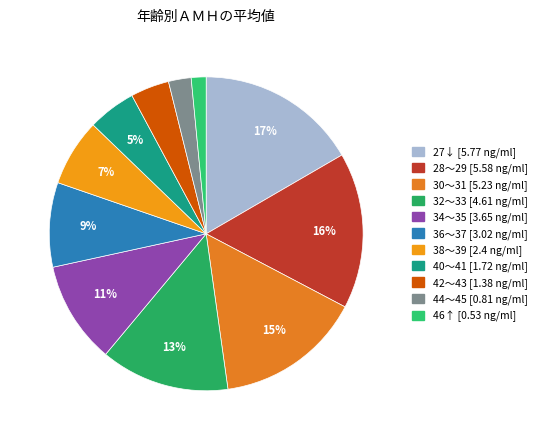

What portion of the pie excludes 30～31?

84.9%